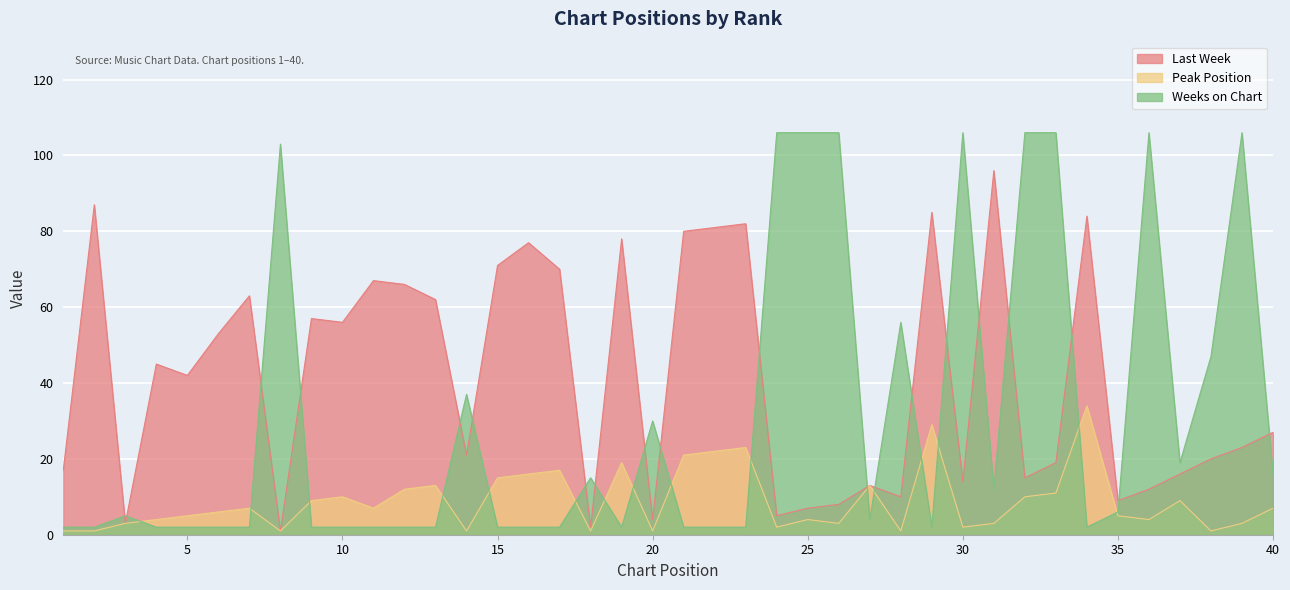

The Last Week series shows 11 at 25. True or false?

False